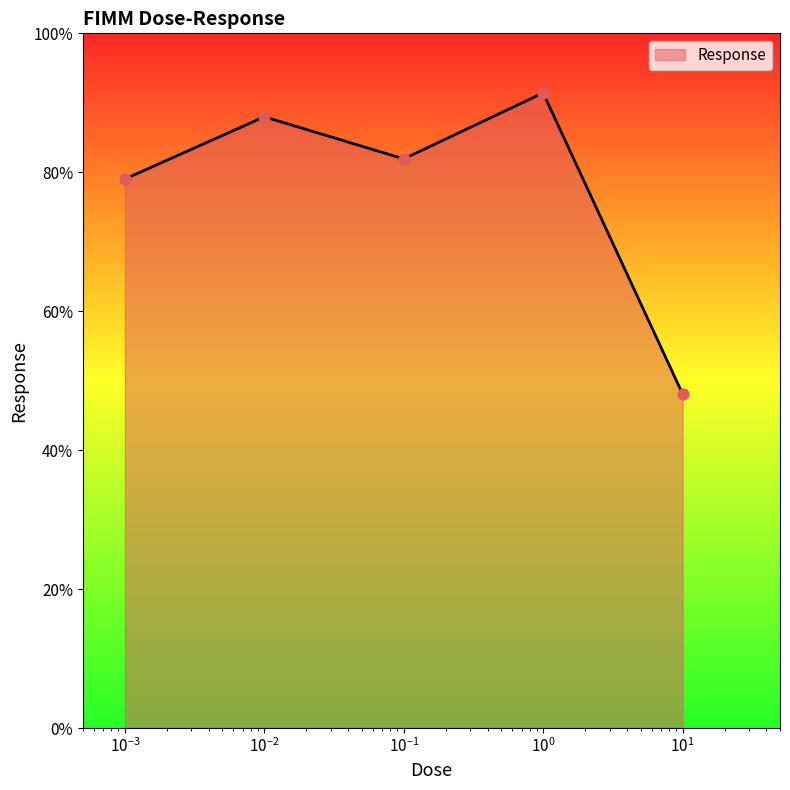

What is the difference between the maximum and minimum values?

43.3